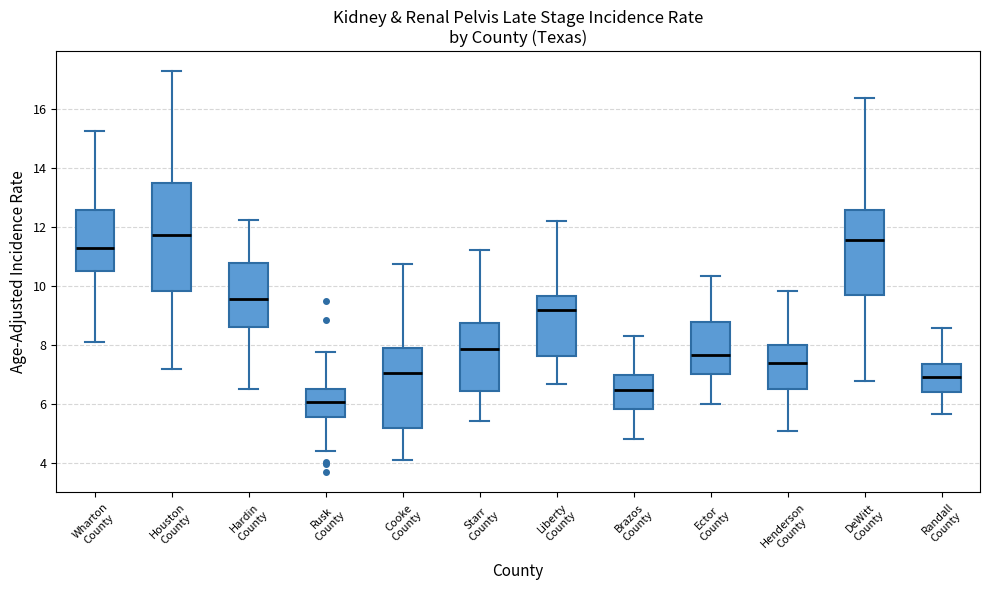

Reading left to right, read every box against the y-axis: the position of its median line, the range the box covers, and the ends of its whiskers. The values are not printed on the chart, so give them approximately, as read against the axis.

Wharton County: median 11.2, box 10.6 to 12.6, whiskers 8.2 to 15.2
Houston County: median 11.8, box 9.8 to 13.4, whiskers 7.2 to 17.2
Hardin County: median 9.6, box 8.6 to 10.8, whiskers 6.6 to 12.2
Rusk County: median 6.0, box 5.6 to 6.6, whiskers 4.4 to 7.8
Cooke County: median 7.0, box 5.2 to 7.8, whiskers 4.2 to 10.8
Starr County: median 7.8, box 6.4 to 8.8, whiskers 5.4 to 11.2
Liberty County: median 9.2, box 7.6 to 9.6, whiskers 6.6 to 12.2
Brazos County: median 6.4, box 5.8 to 7.0, whiskers 4.8 to 8.4
Ector County: median 7.6, box 7.0 to 8.8, whiskers 6.0 to 10.4
Henderson County: median 7.4, box 6.6 to 8.0, whiskers 5.2 to 9.8
DeWitt County: median 11.6, box 9.6 to 12.6, whiskers 6.8 to 16.4
Randall County: median 7.0, box 6.4 to 7.4, whiskers 5.6 to 8.6